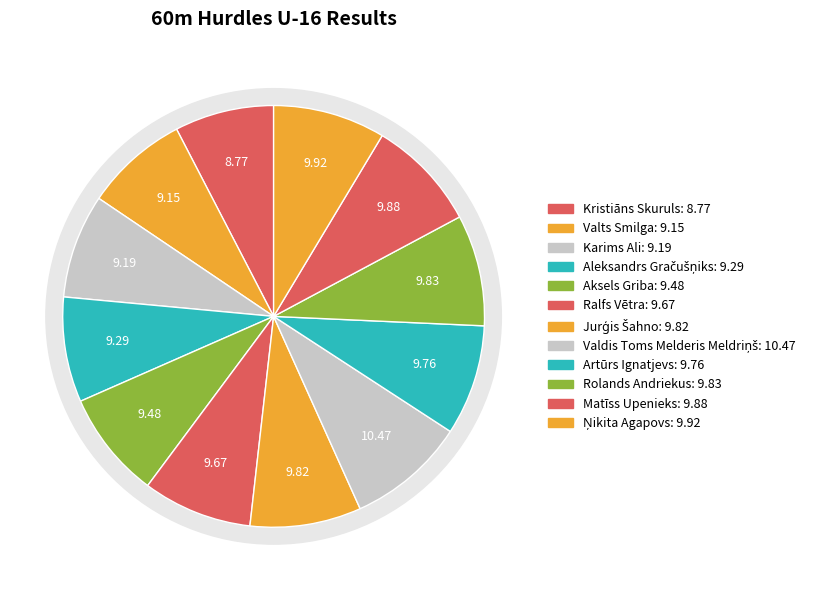

Is it true that Rolands Andriekus is 21% of the pie?

False